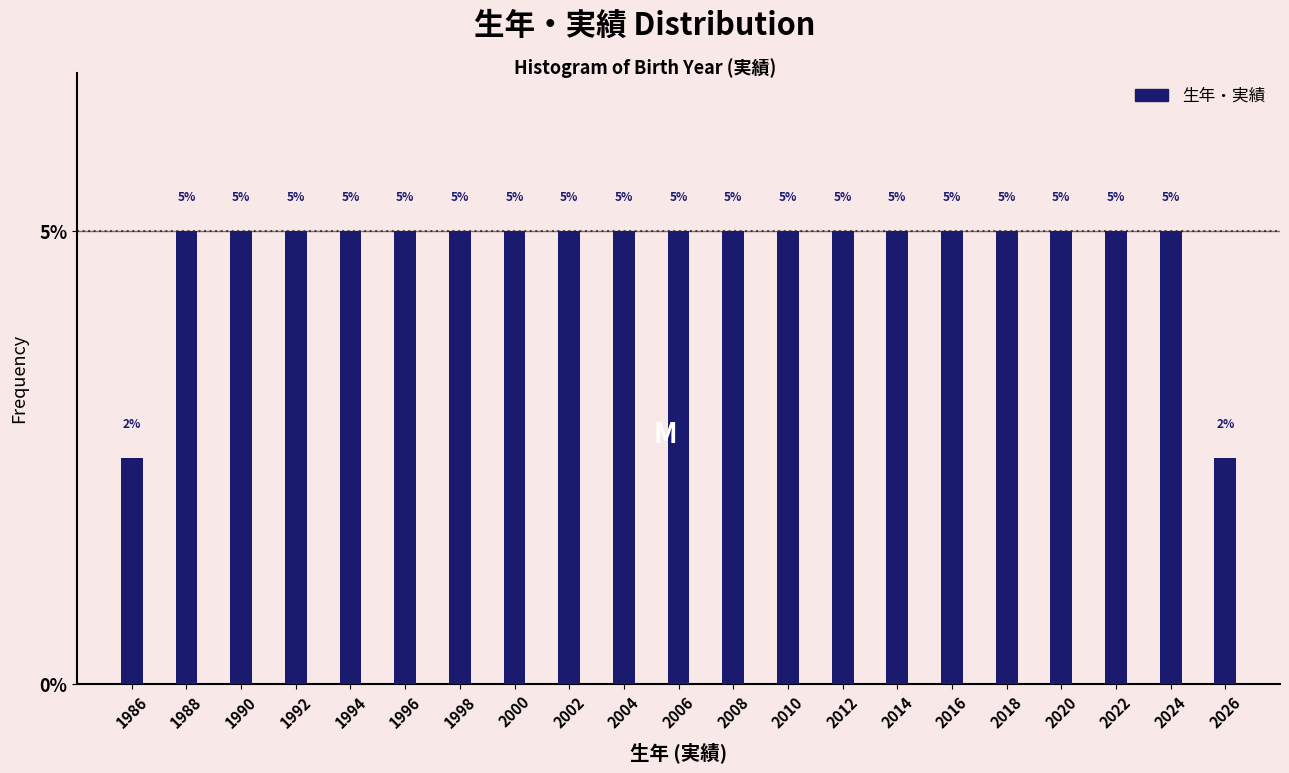

What is the sum of the values at 2002 and 1988?

10.0